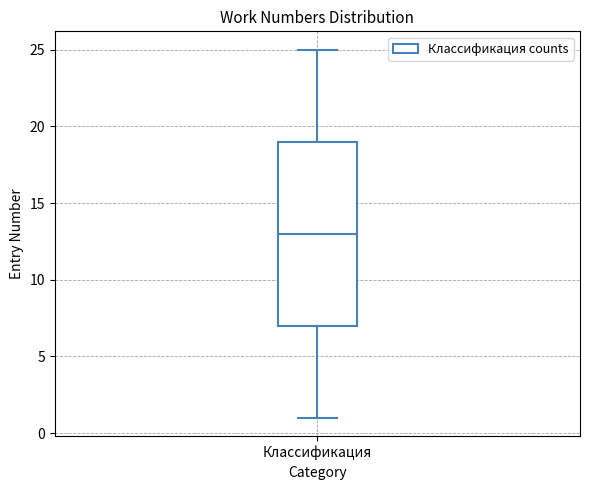

Transcribe this box plot: give where the median line is, the range the box spans, and where the two whiskers end, as read against the y-axis. The values are not printed on the chart, so give them approximately, as read against the axis.

median 13, box 7 to 19, whiskers 1 to 25